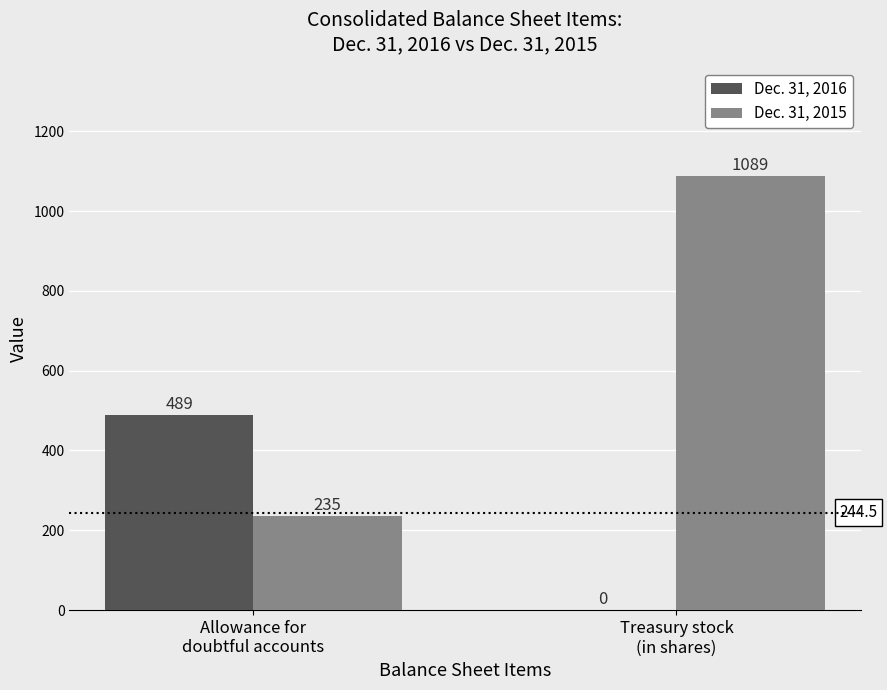

What is the sum of the Dec. 31, 2015 values at Treasury stock
(in shares) and Allowance for
doubtful accounts?

1324